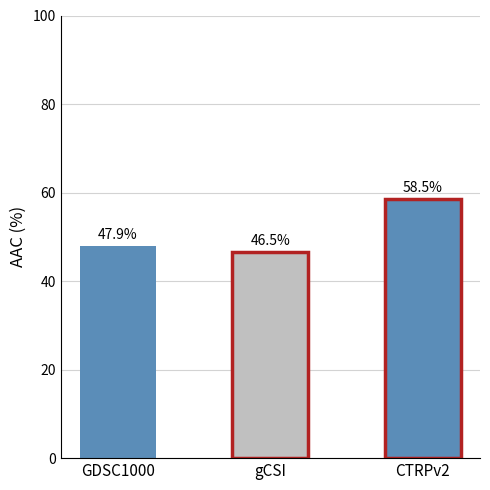

How many data points are above 47?

2